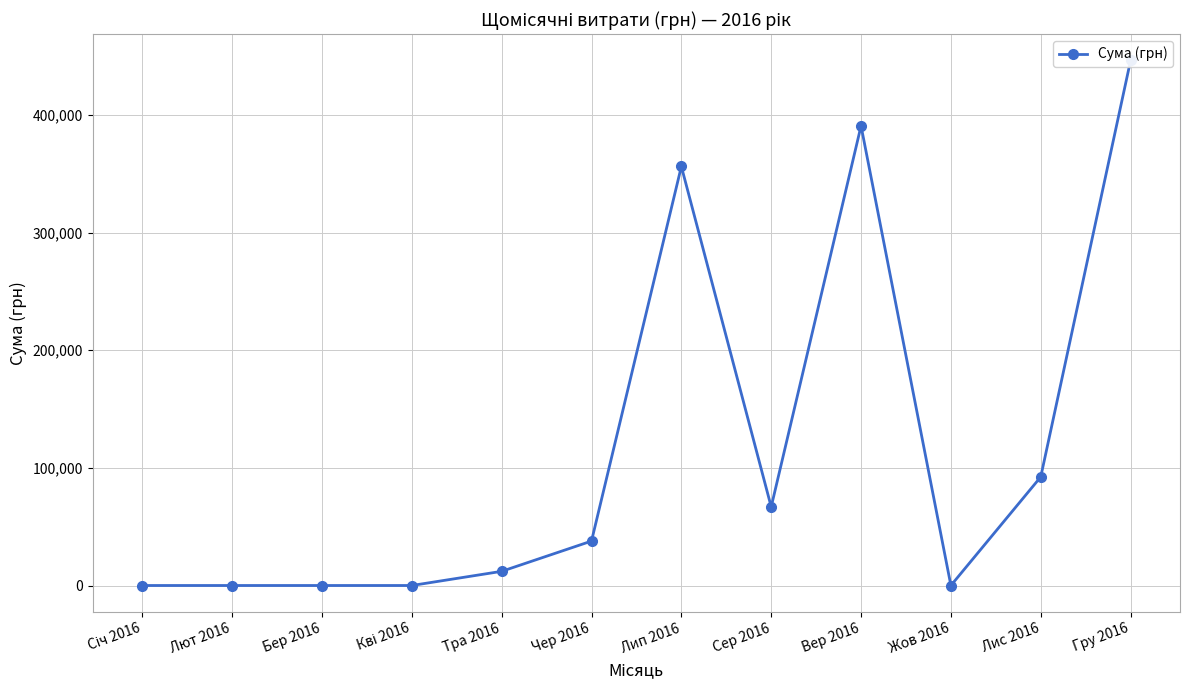

How many interior local valleys (lower than both neighbors) does the data have?

2